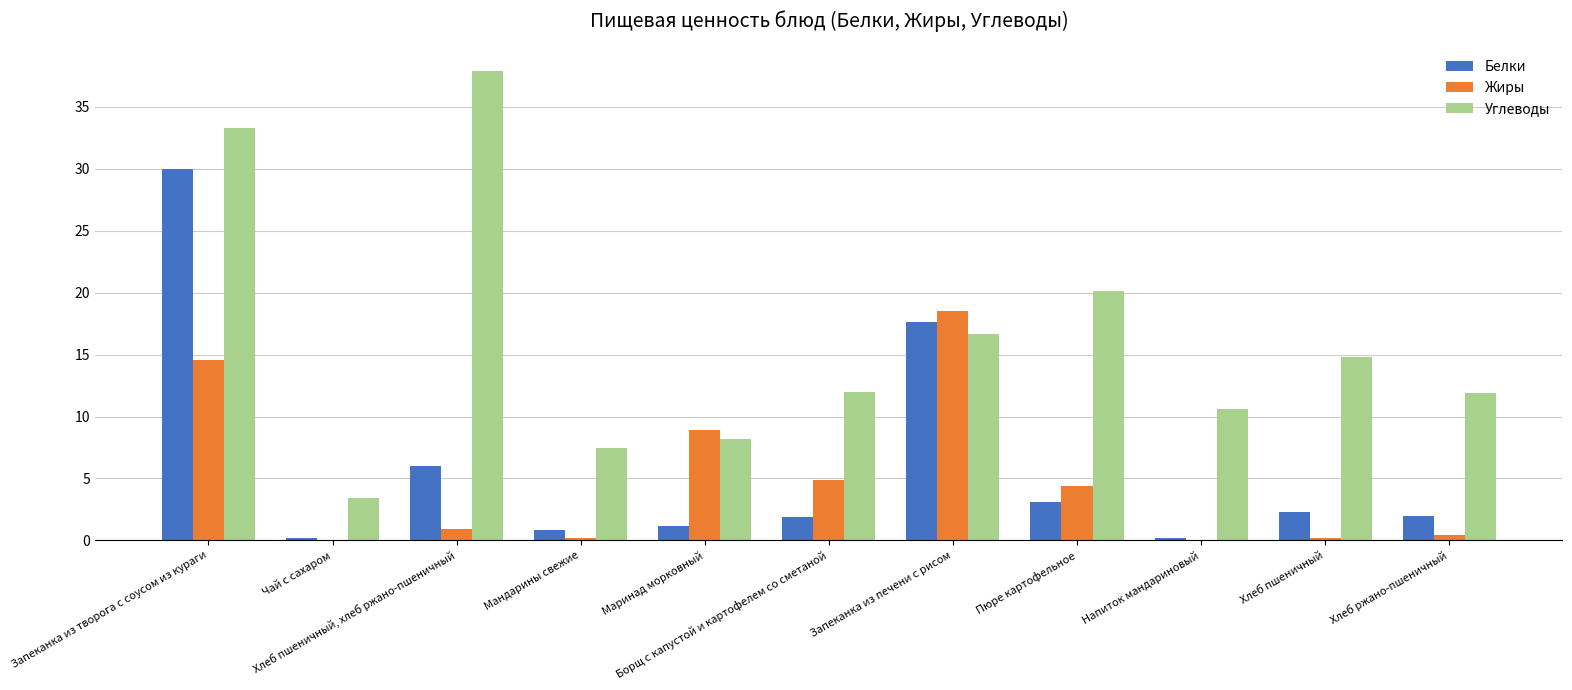

How many groups of bars are there?

11